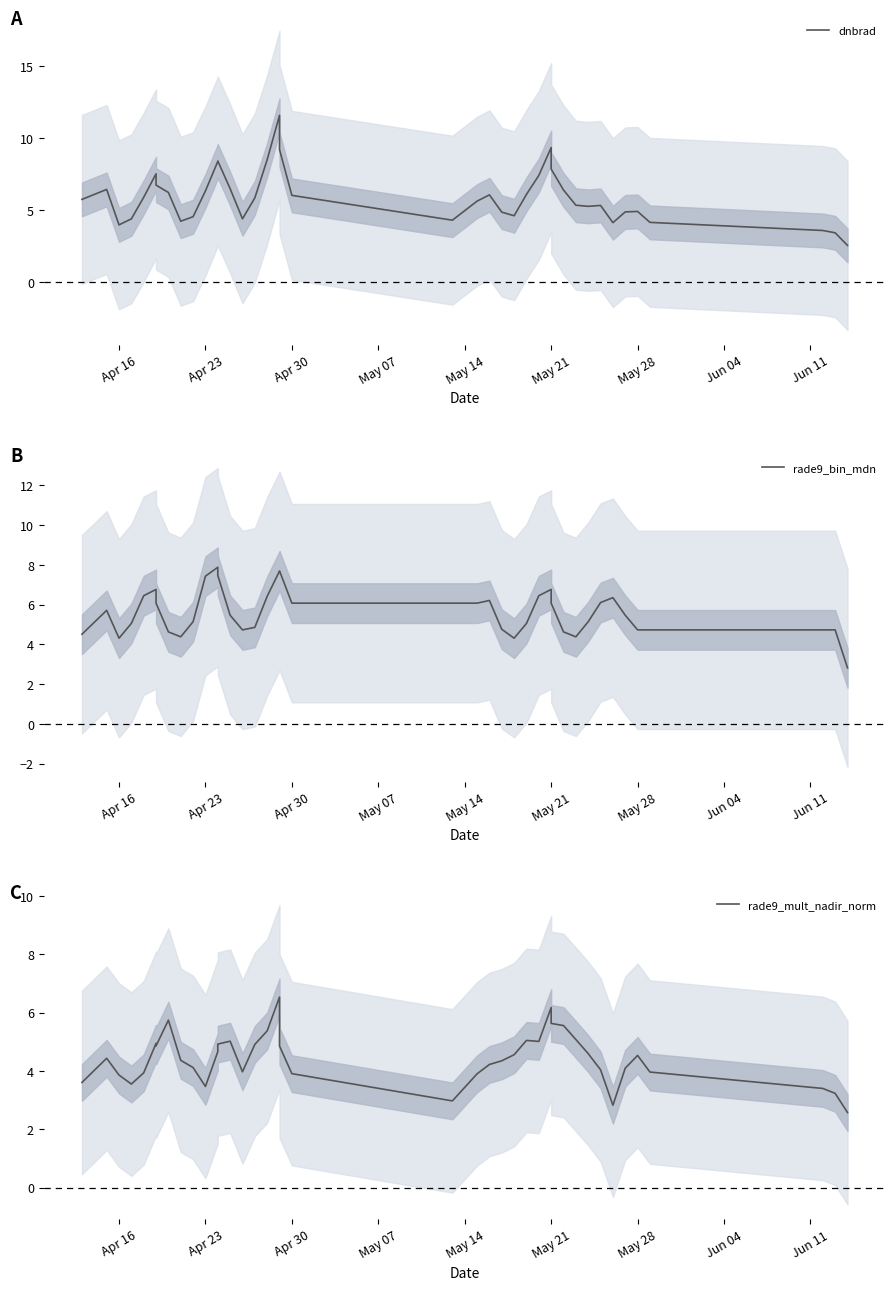

Read the rade9_bin_mdn value at Apr 23.

7.4